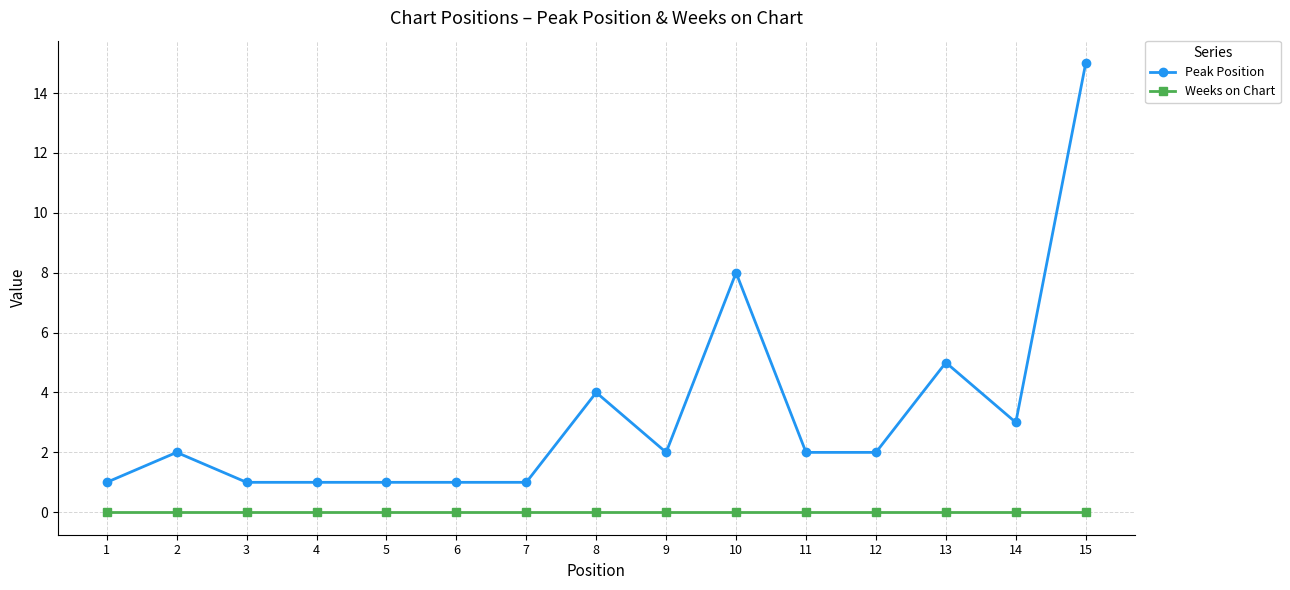

List the series in order of their overall mean, lowest first.

Weeks on Chart, Peak Position